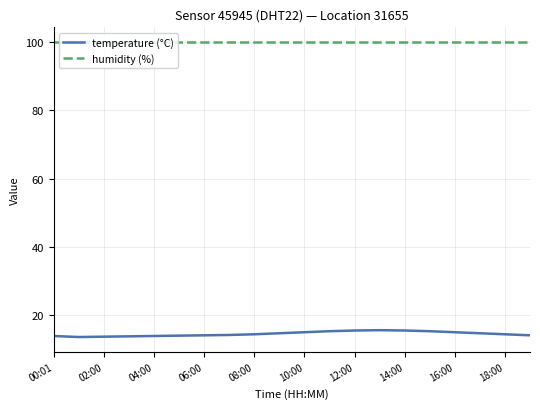

Which series has the largest range (max minus min)?

temperature (°C)